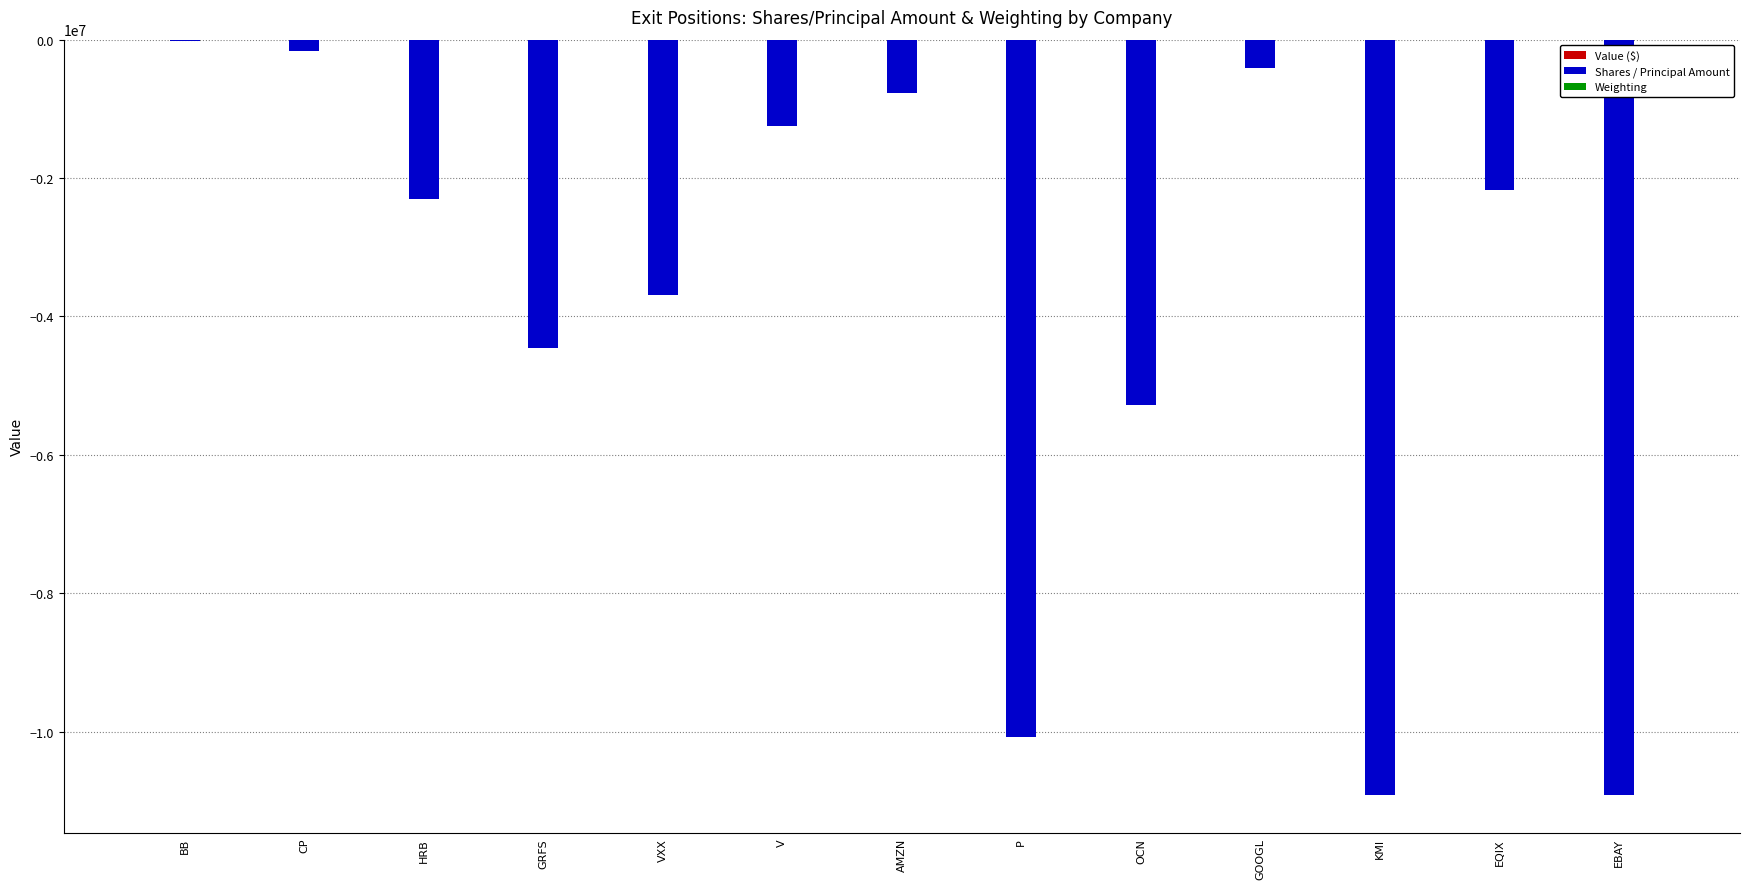

Is it true that Shares / Principal Amount equals -645184.7 at HRB?

False